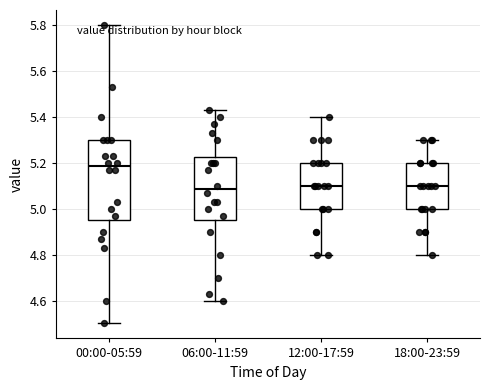

Reading left to right, read every box against the y-axis: the position of its median line, the range the box covers, and the ends of its whiskers. The values are not printed on the chart, so give them approximately, as read against the axis.

00:00-05:59: median 5.18, box 4.96 to 5.30, whiskers 4.50 to 5.80
06:00-11:59: median 5.08, box 4.96 to 5.22, whiskers 4.60 to 5.44
12:00-17:59: median 5.10, box 5.00 to 5.20, whiskers 4.80 to 5.40
18:00-23:59: median 5.10, box 5.00 to 5.20, whiskers 4.80 to 5.30